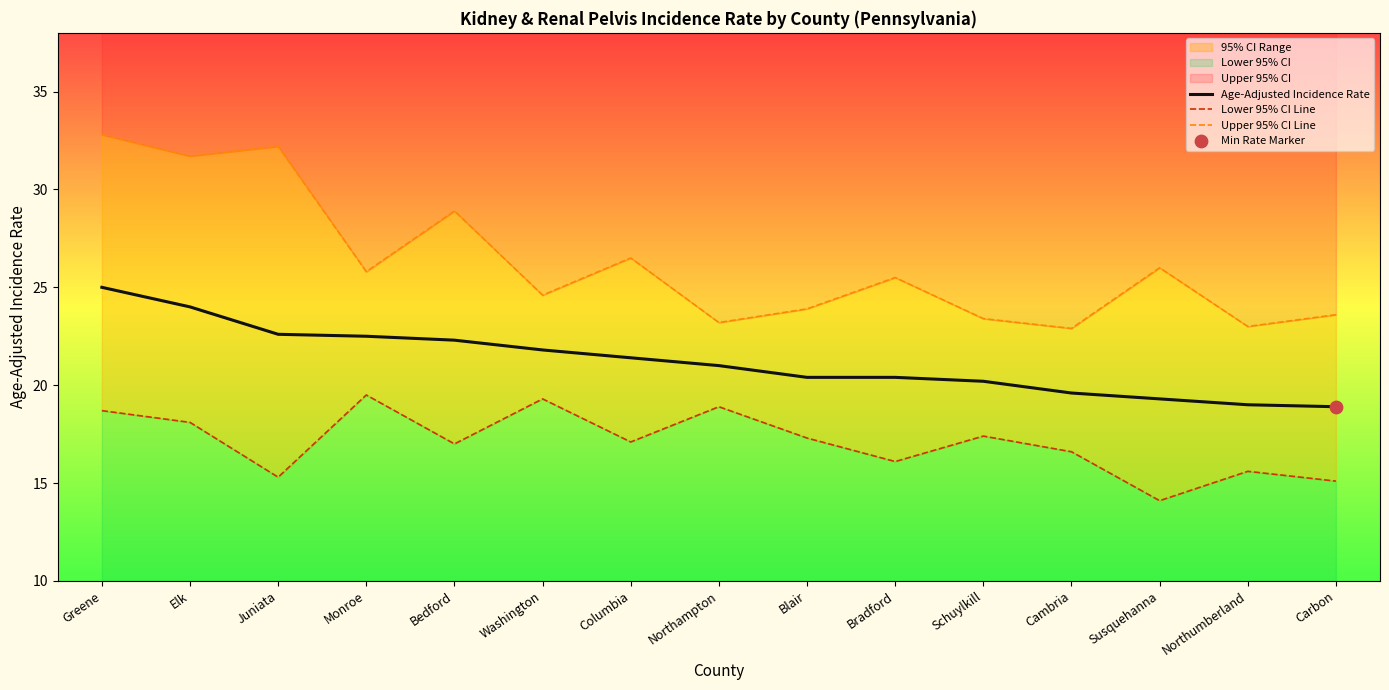

At how many categories does at least one series exceed 22?

15